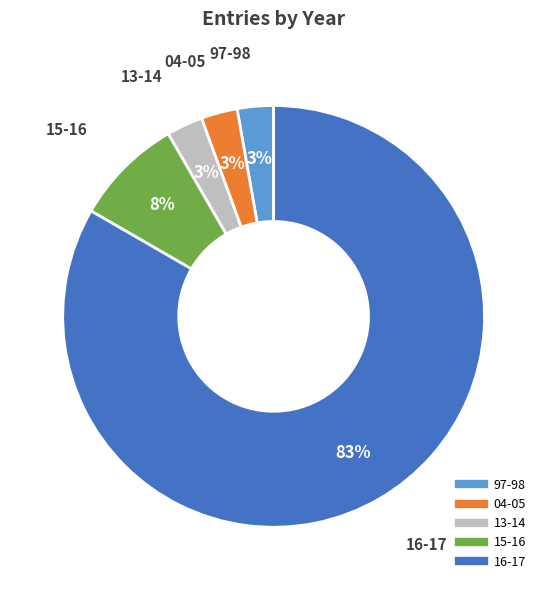

Is the sum of 13-14 and 16-17 greater than half?

Yes